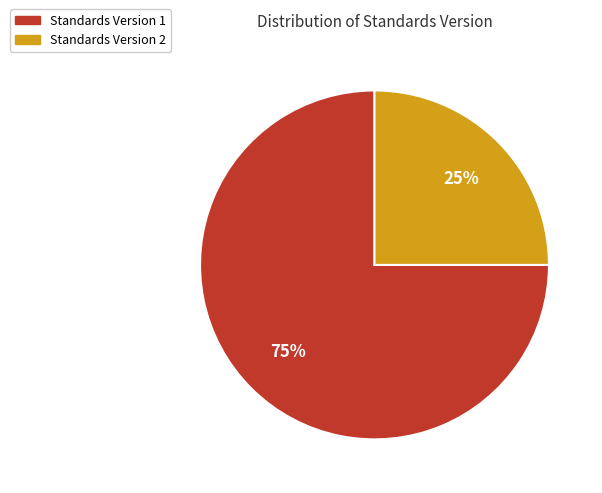

To the nearest percent, what is the average slice percentage?

50%